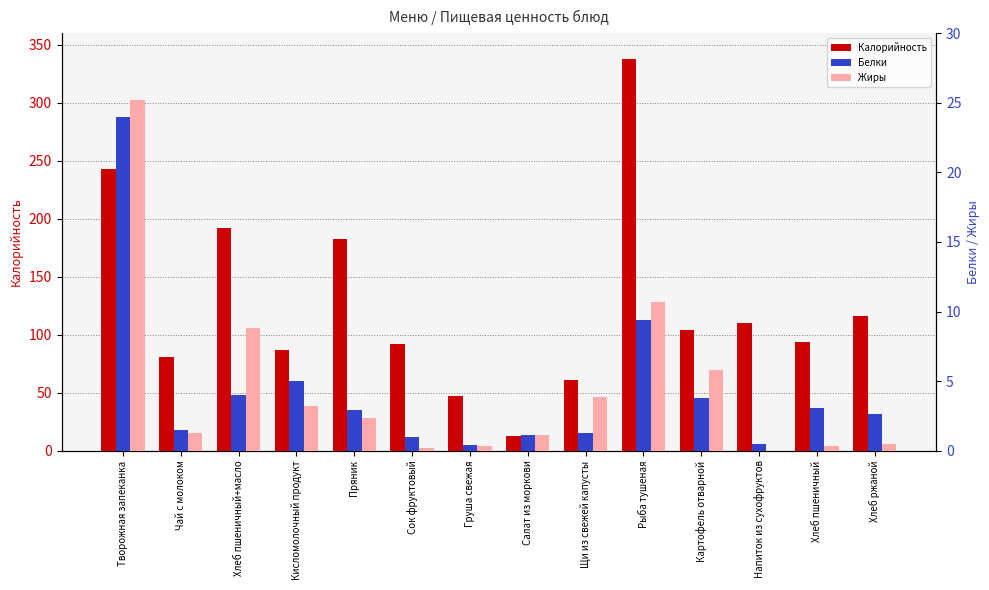

Is the value of Белки at Кисломолочный продукт greater than the value of Жиры at Кисломолочный продукт?

Yes